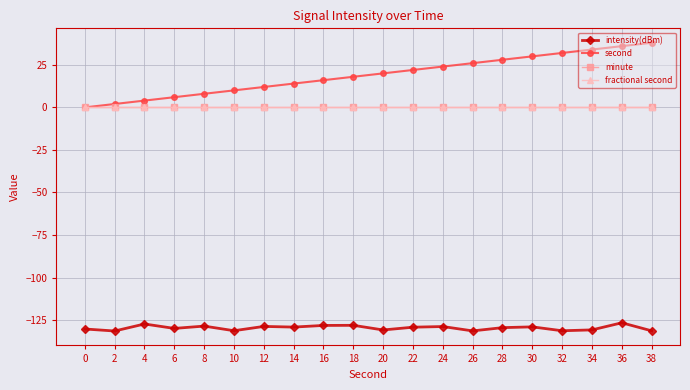

What value does the second series have at 38?

38.0